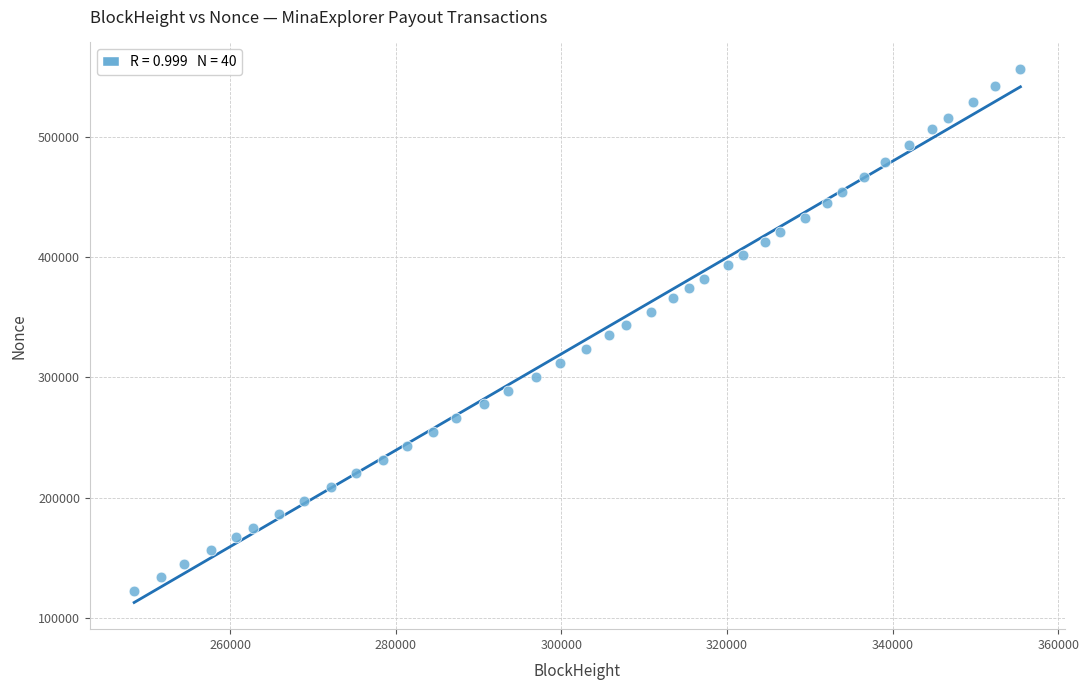

What is the range of Y values (max minus min)?

433387